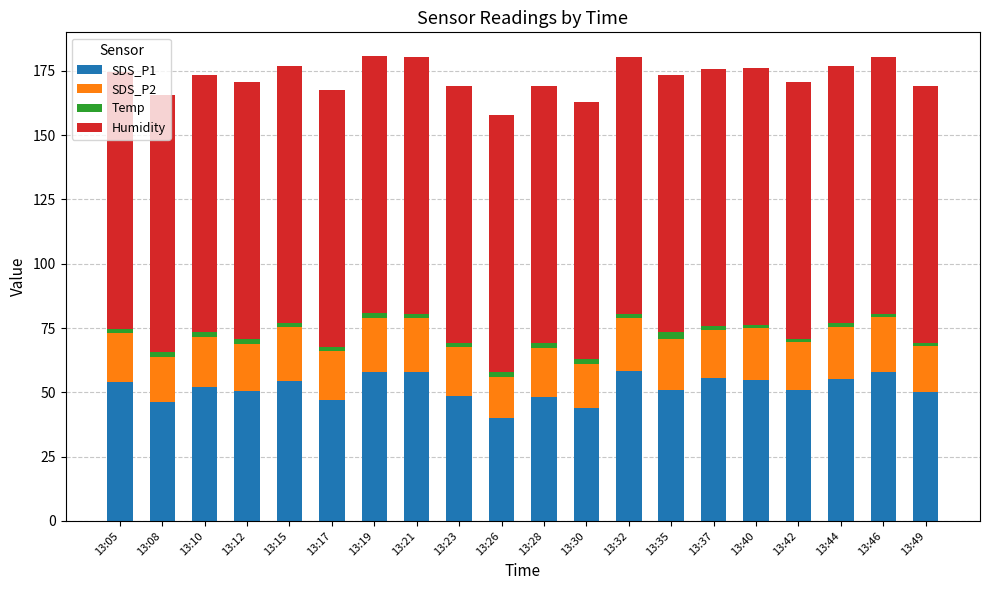

The value of SDS_P1 at 13:17 is 46.9. True or false?

True